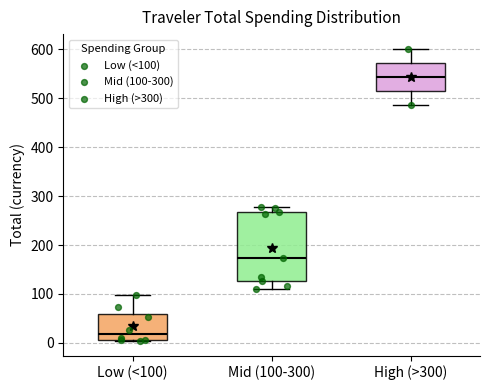

Which box's median line is the highest?

High (>300)